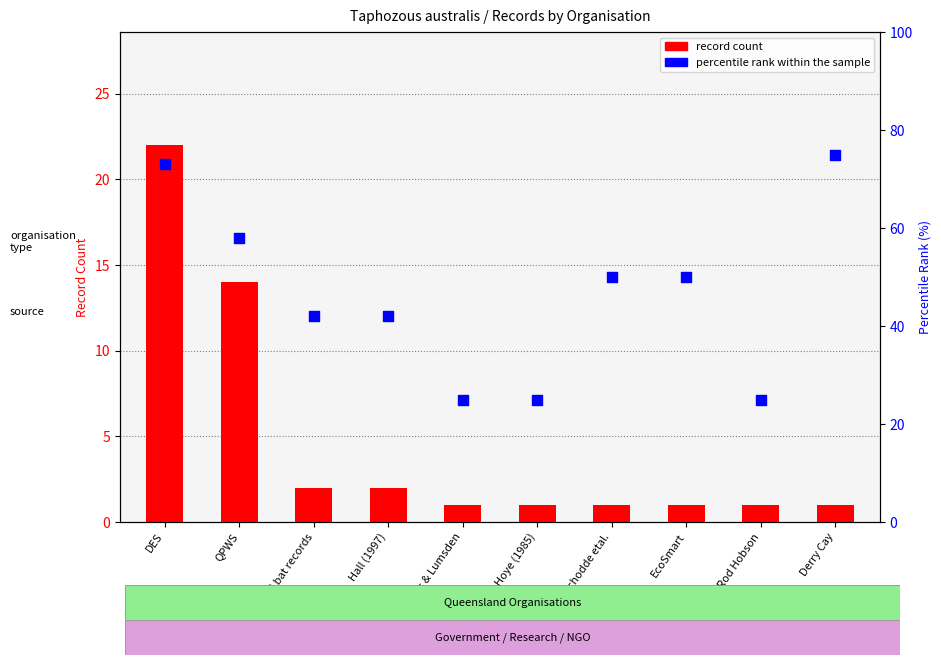

What is the total value across all series at Hoye (1985)?

26